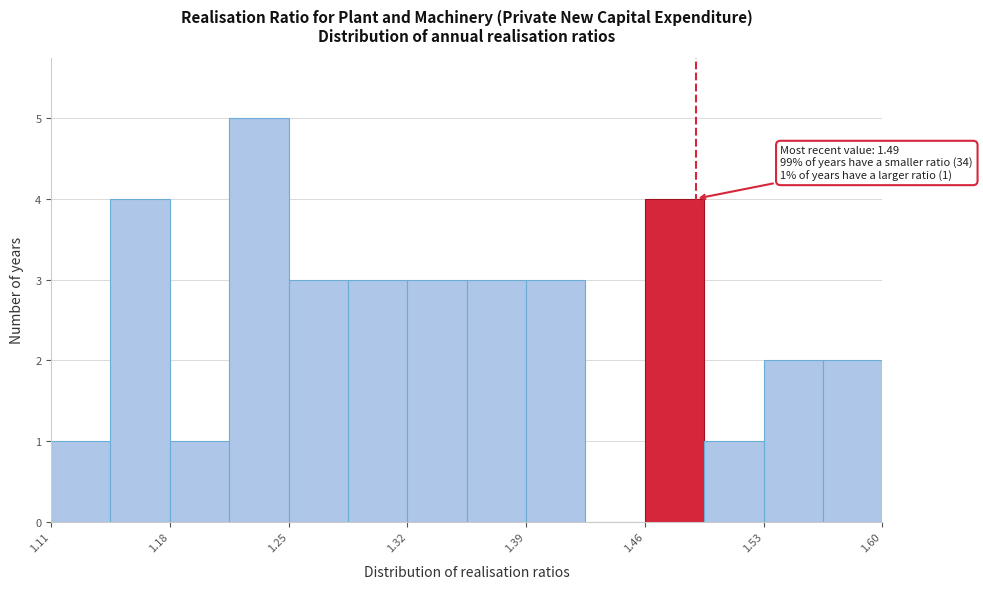

Around what value on the x-axis is the tallest bar? Give the approximate position of its centre, as read against the axis.

1.23